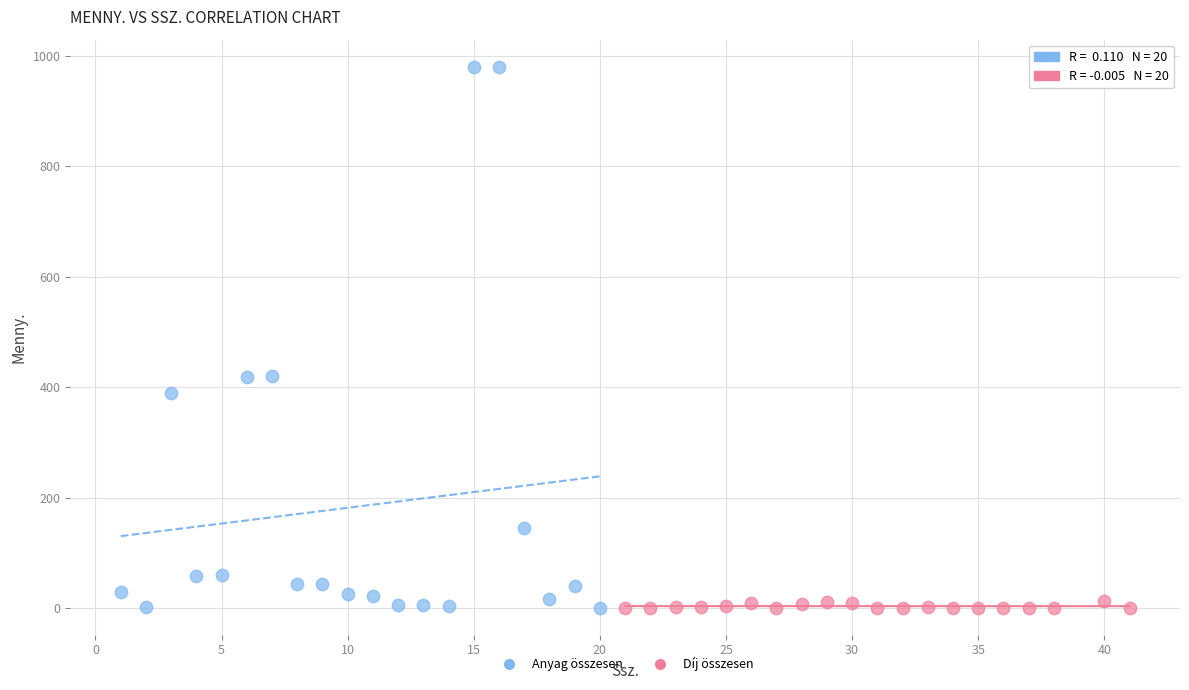

Which series has the largest Y range (max minus min)?

Anyag összesen